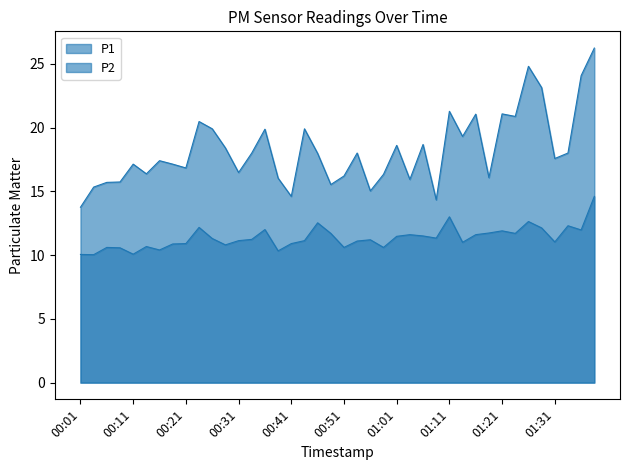

How many interior local valleys does the P1 series have?

12